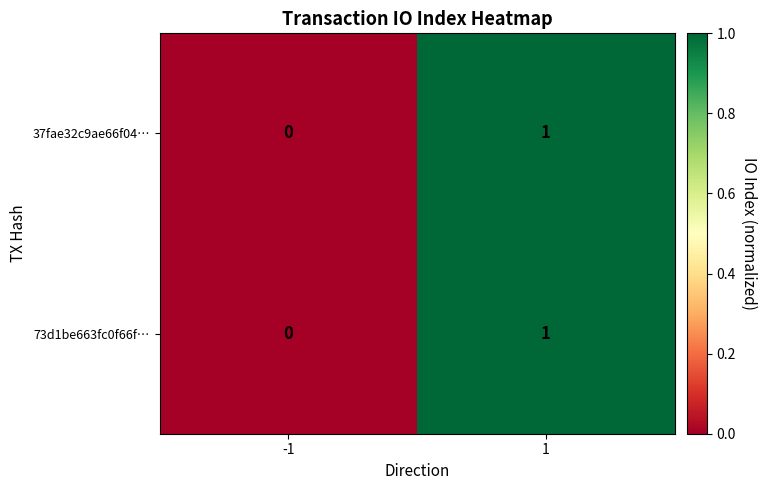

Rank the categories by 73d1be663fc0f66f… value from lowest to highest.

-1, 1